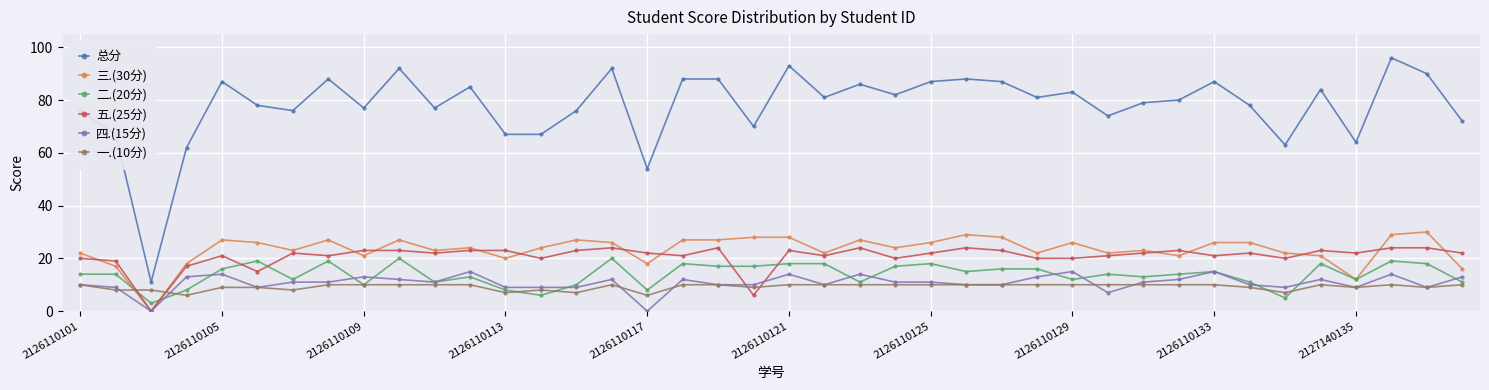

What is the average value of the 总分 series?

78